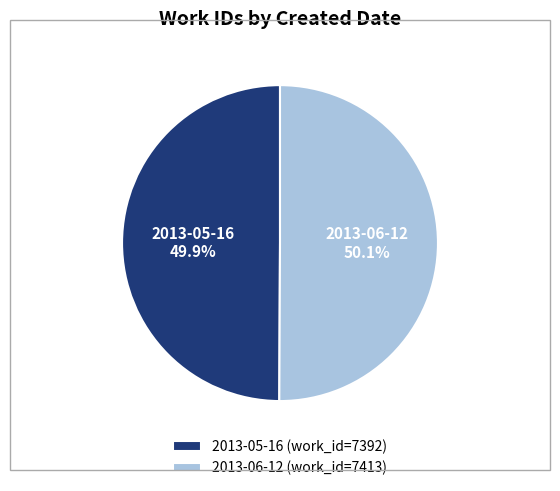

How many segments does this pie chart have?

2